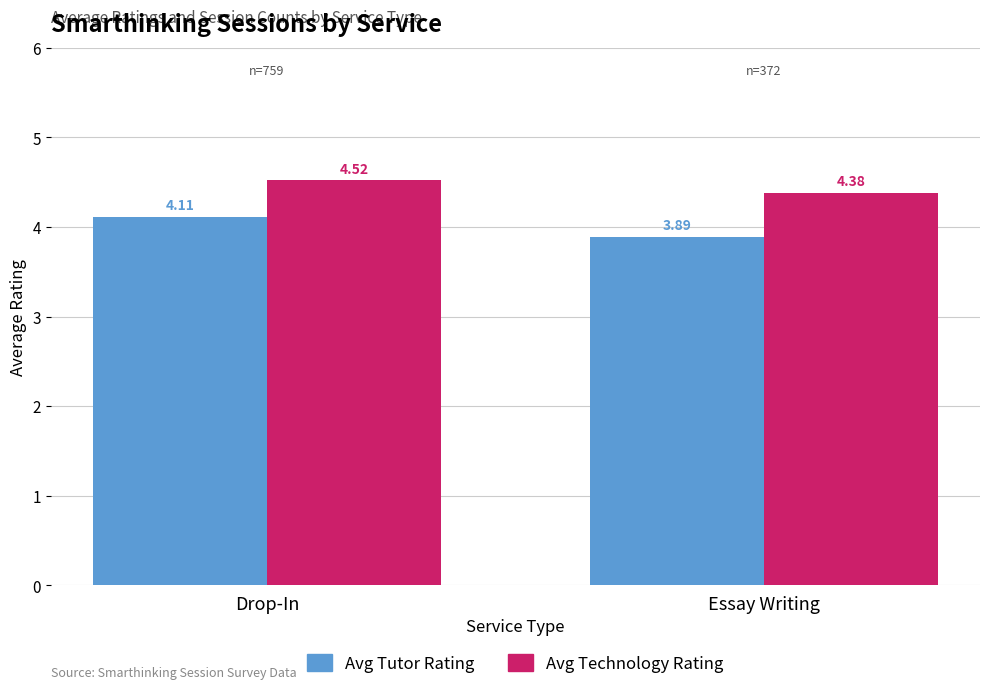

What is the difference between the maximum and minimum values in the Avg Technology Rating series?

0.1